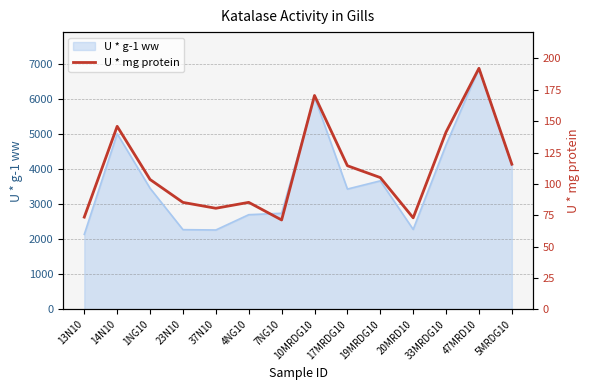

At which label is U * g-1 ww closest to 4512?

33MRDG10